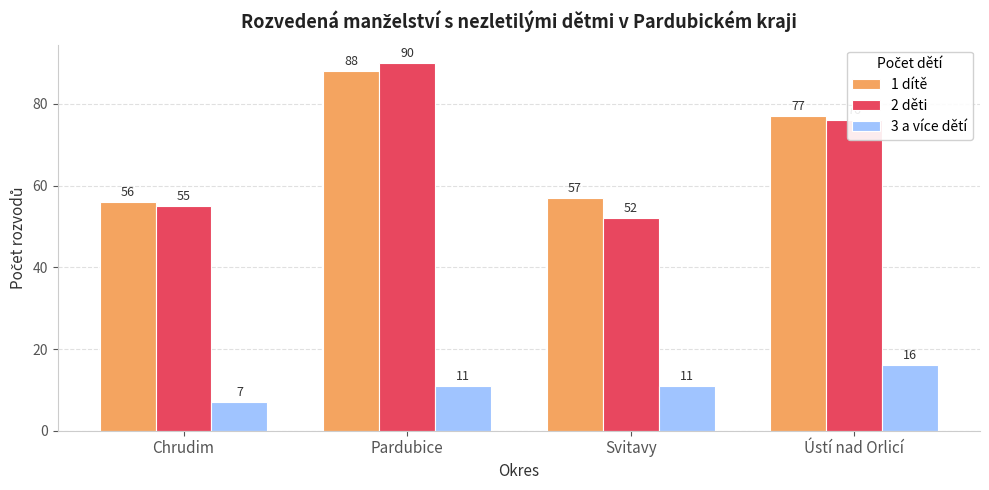

Are the bars horizontal?

No